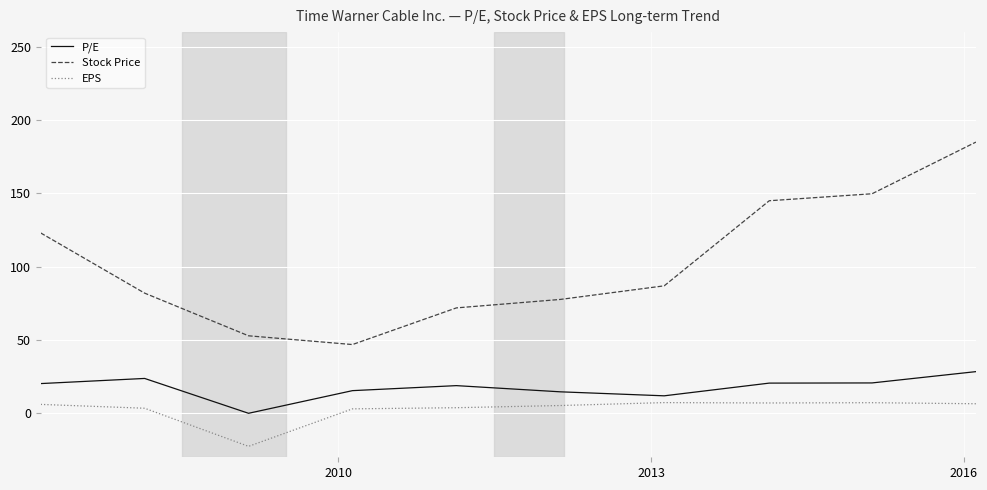

Which series has the largest range (max minus min)?

Stock Price